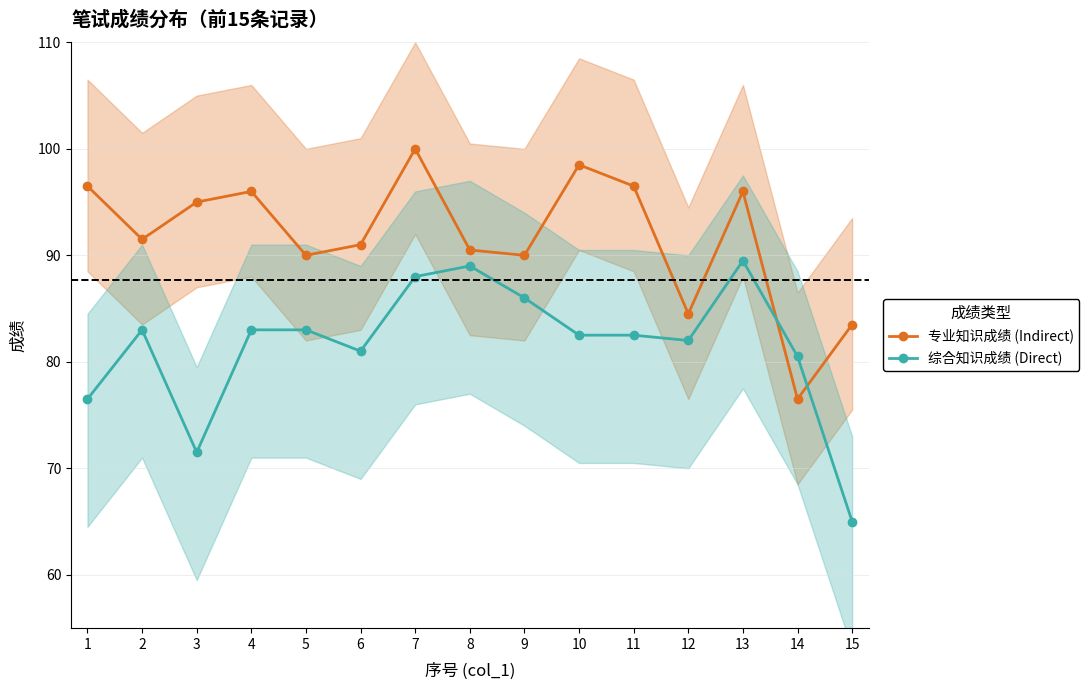

Reading left to right, what are all the values shown in this chart?

专业知识成绩 (Indirect): 1=96.5	2=91.5	3=95.0	4=96.0	5=90.0	6=91.0	7=100.0	8=90.5	9=90.0	10=98.5	11=96.5	12=84.5	13=96.0	14=76.5	15=83.5
综合知识成绩 (Direct): 1=76.5	2=83.0	3=71.5	4=83.0	5=83.0	6=81.0	7=88.0	8=89.0	9=86.0	10=82.5	11=82.5	12=82.0	13=89.5	14=80.5	15=65.0